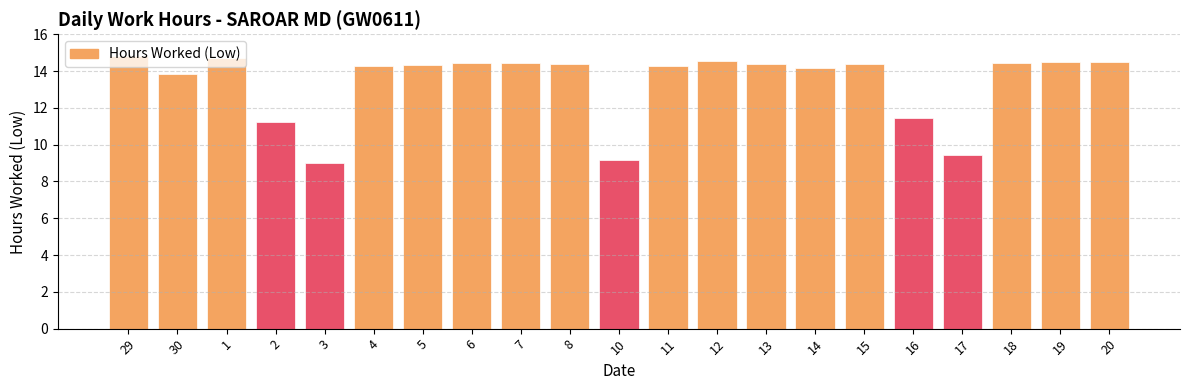

What is the minimum value shown in the chart?

9.0